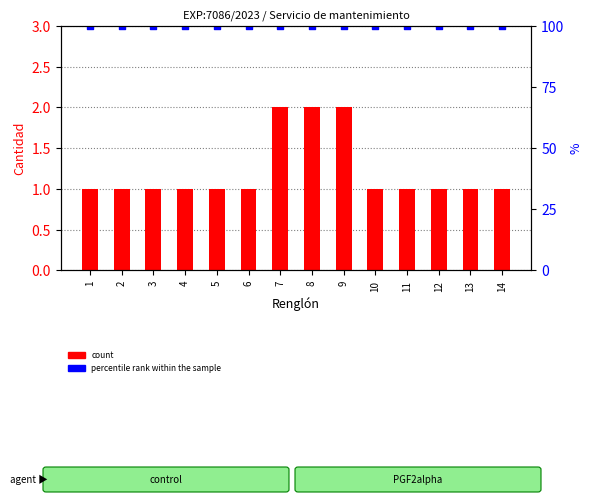

Is the value of percentile rank within the sample at 4 greater than the value of count at 10?

Yes